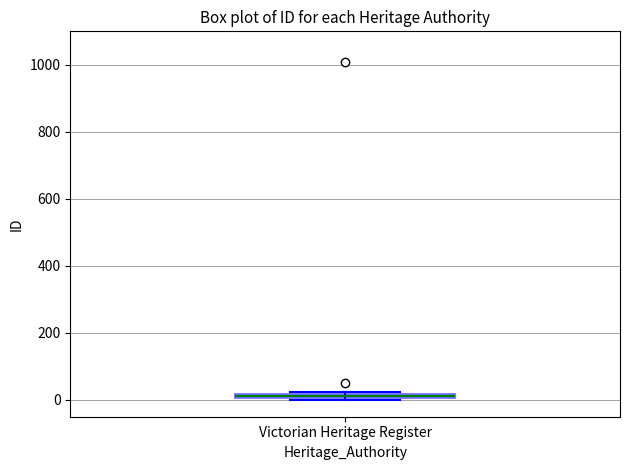

Where is the lower edge of the box for Victorian Heritage Register on the y-axis? The values are not printed on the chart, so give them approximately, as read against the axis.

0